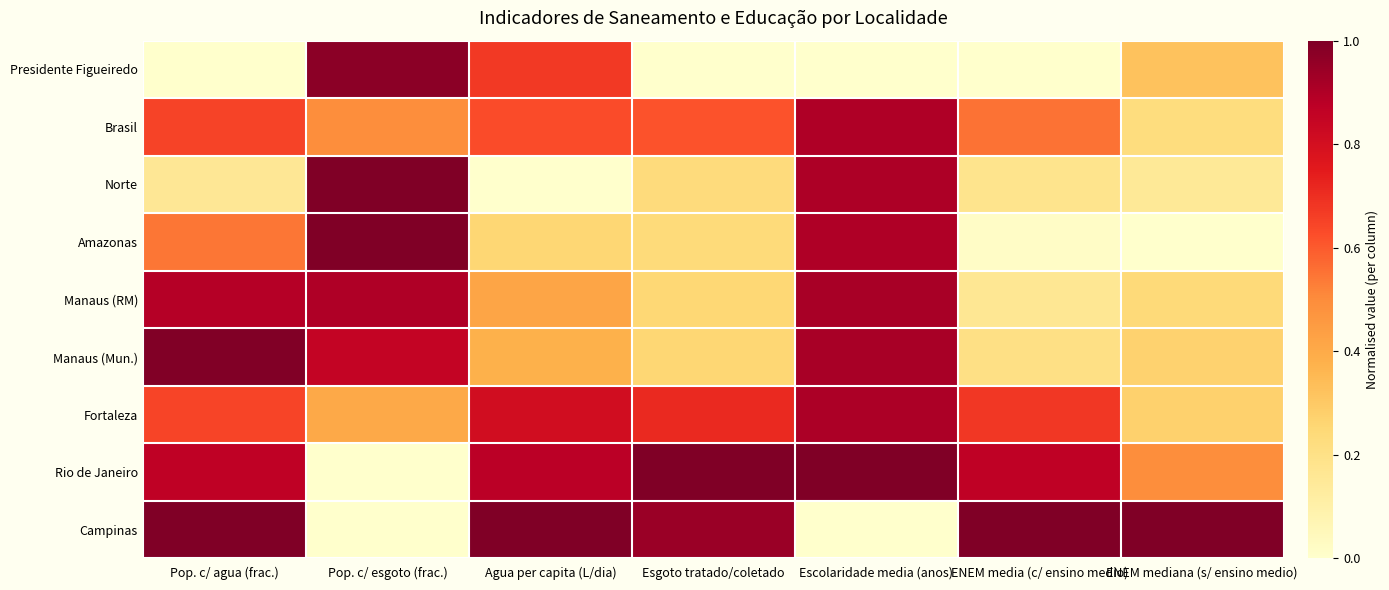

At which category is the sum across all series the highest?

Escolaridade media (anos)